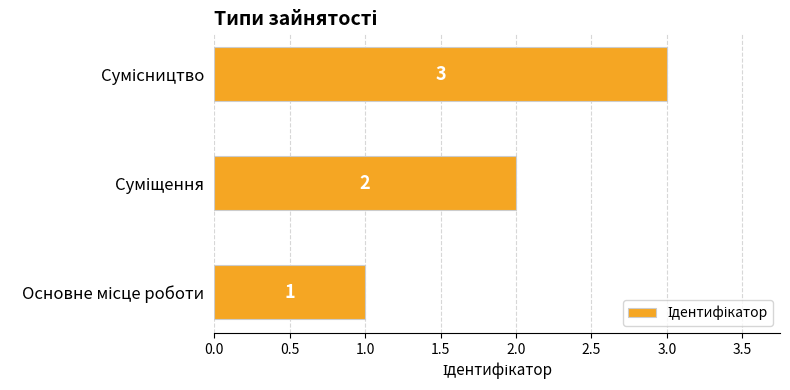

What is the greatest value displayed?

3